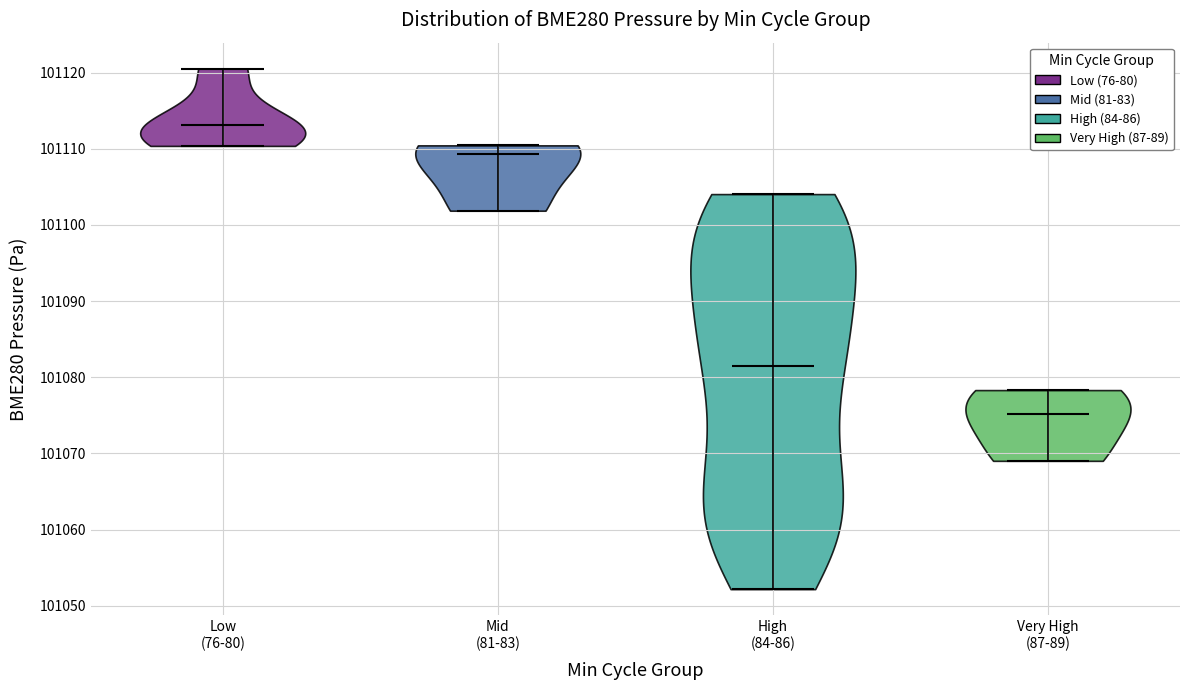

Reading left to right, read every violin against the y-axis: where its median line is, and the lowest and highest points it reaches. The values are not printed on the chart, so give them approximately, as read against the axis.

Low (76-80): median line 101113, lowest point 101110, highest point 101121
Mid (81-83): median line 101109, lowest point 101102, highest point 101110
High (84-86): median line 101082, lowest point 101052, highest point 101104
Very High (87-89): median line 101075, lowest point 101069, highest point 101078